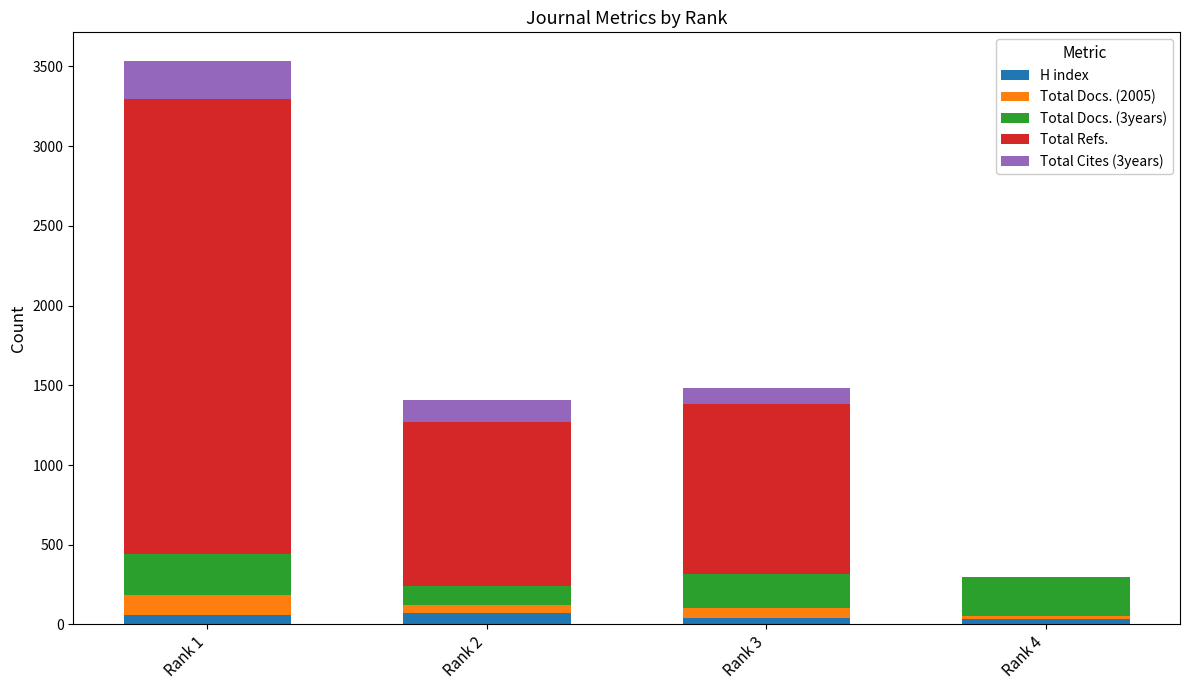

At which category is the sum across all series the highest?

Rank 1